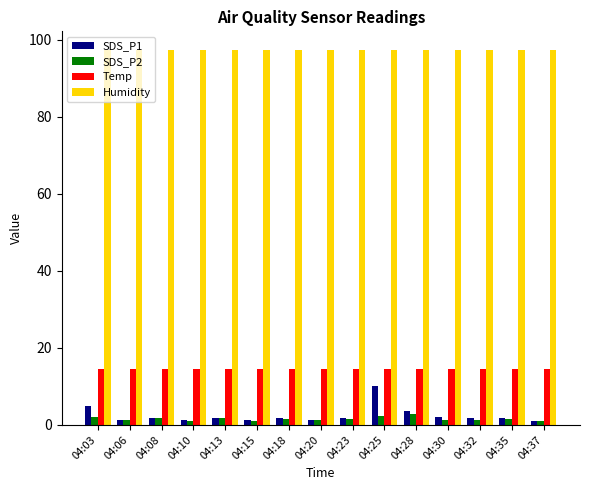

What are all the series names shown in the legend?

SDS_P1, SDS_P2, Temp, Humidity